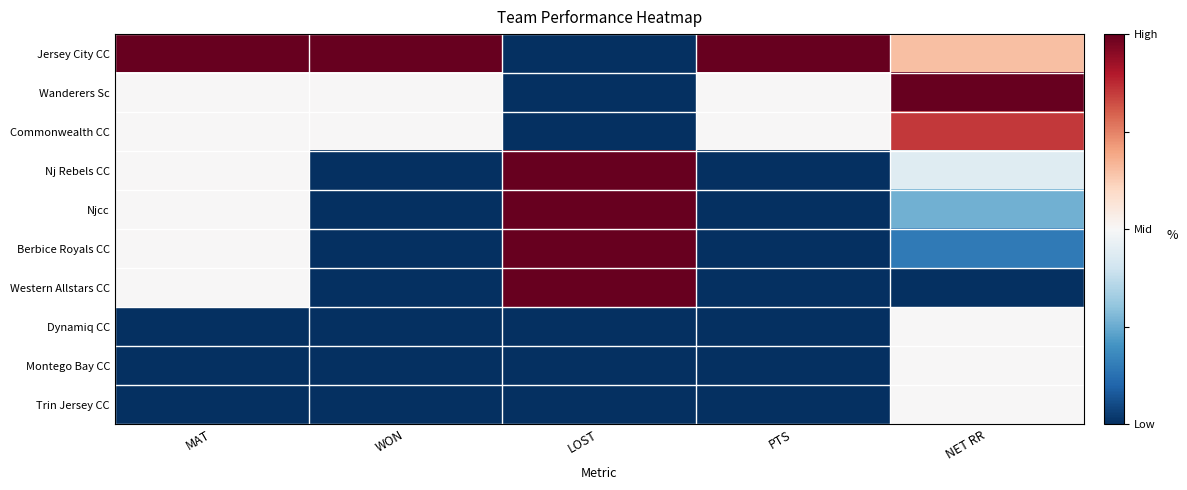

How many data points does each series have?

5